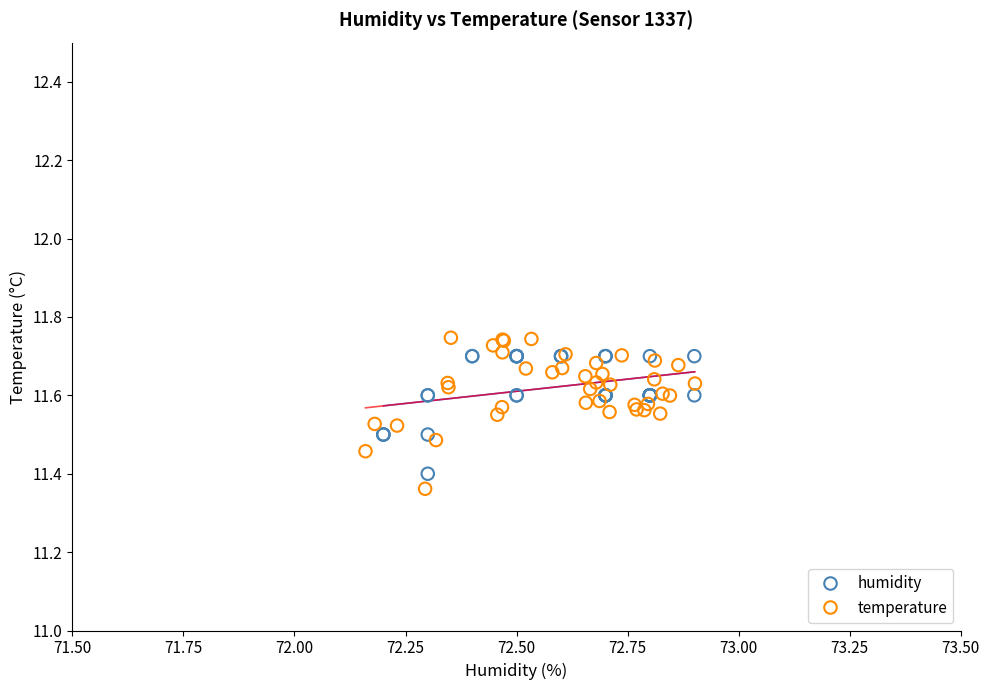

Which series has the widest spread of Y values?

temperature